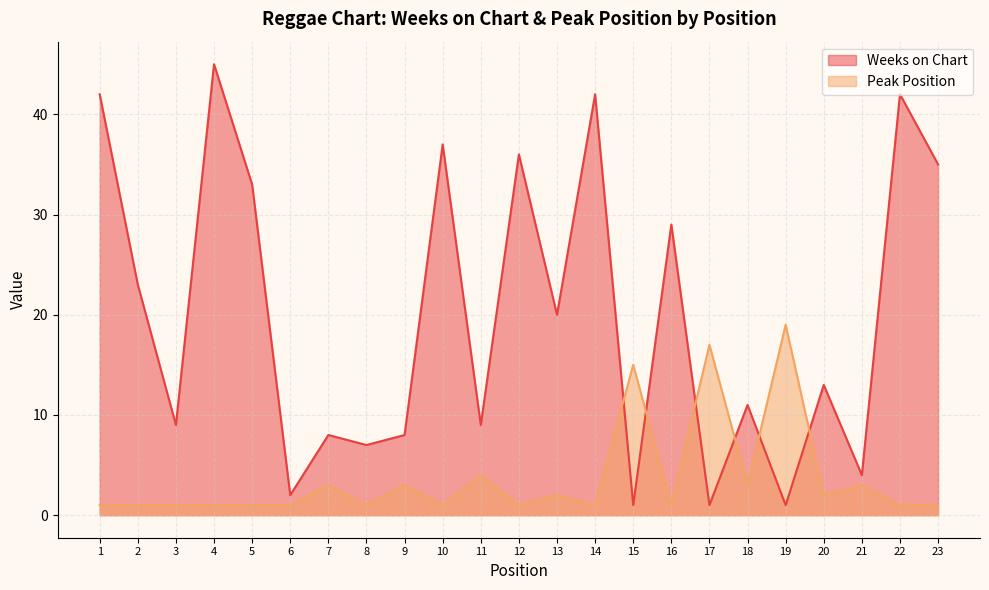

Reading left to right, what are all the values shown in this chart?

Weeks on Chart: 1=42	2=23	3=9	4=45	5=33	6=2	7=8	8=7	9=8	10=37	11=9	12=36	13=20	14=42	15=1	16=29	17=1	18=11	19=1	20=13	21=4	22=42	23=35
Peak Position: 1=1	2=1	3=1	4=1	5=1	6=1	7=3	8=1	9=3	10=1	11=4	12=1	13=2	14=1	15=15	16=1	17=17	18=3	19=19	20=2	21=3	22=1	23=1